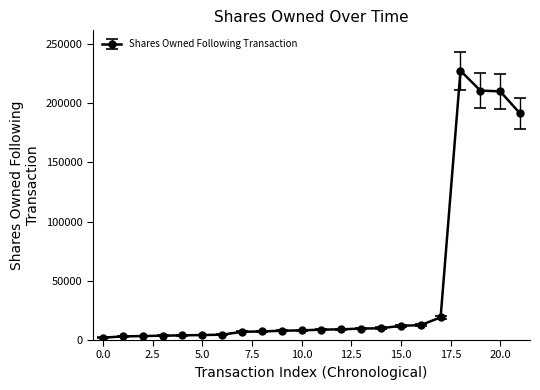

True or false: the data has more than 0 interior local peaks.

True